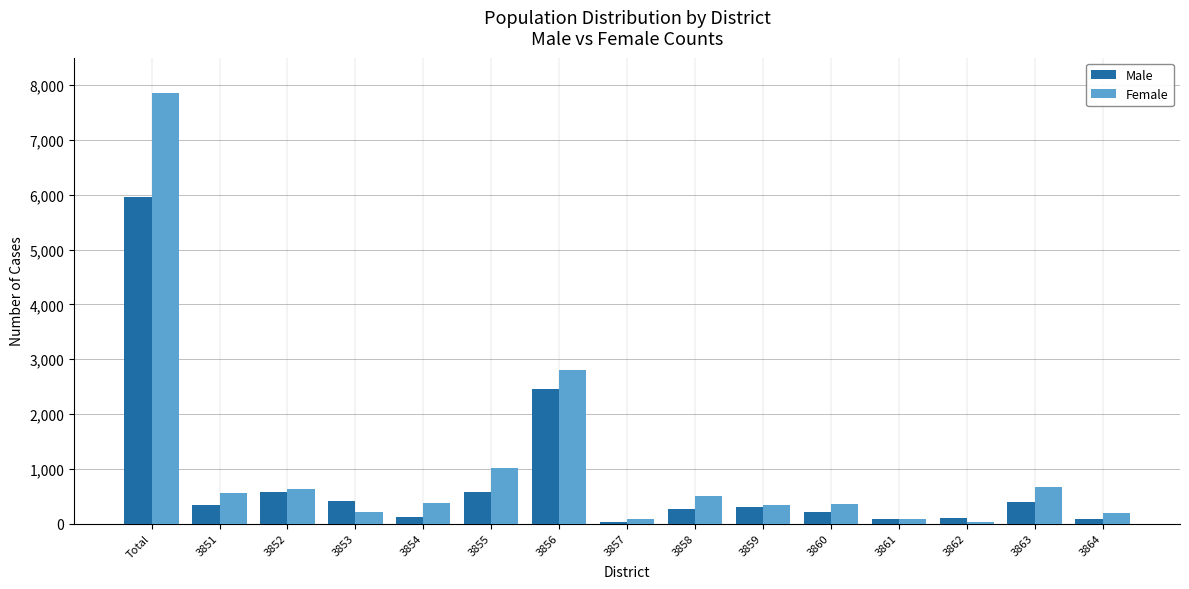

What is the value of the Female bar at the 9th from the left?

501